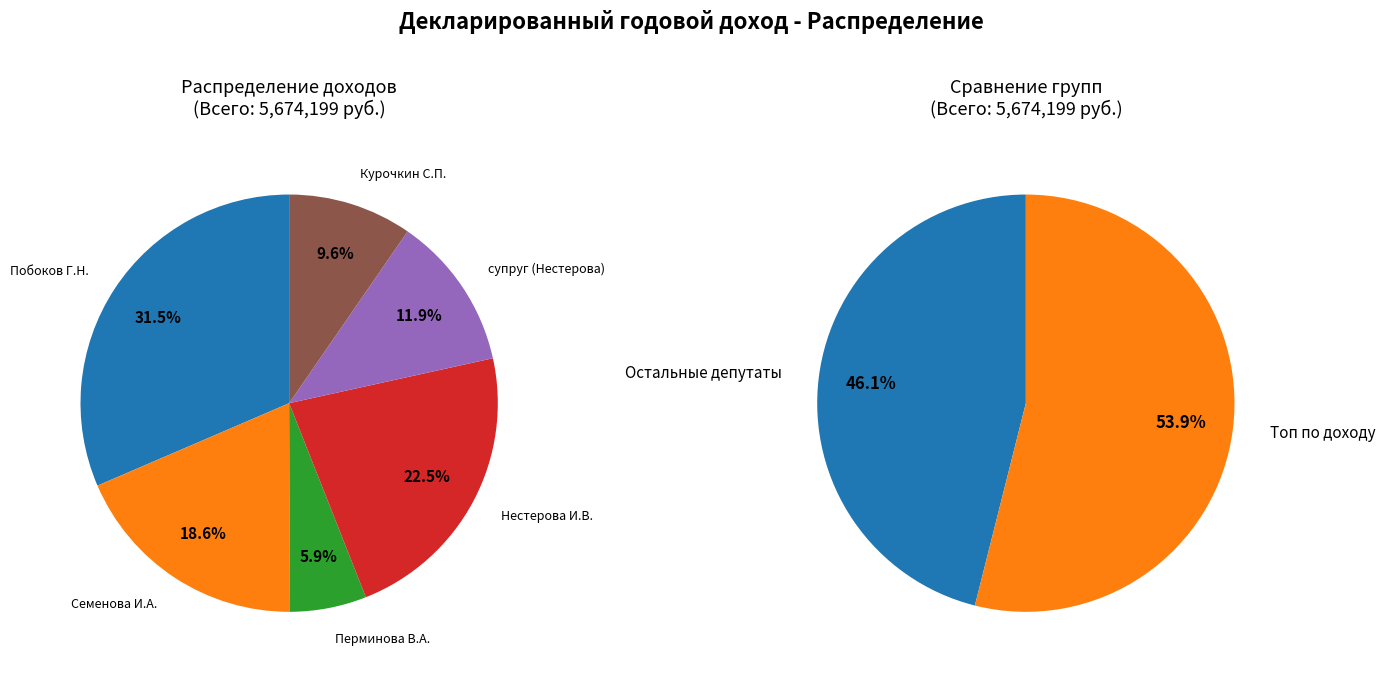

To the nearest percent, what portion does Семенова И.А. represent?

19%